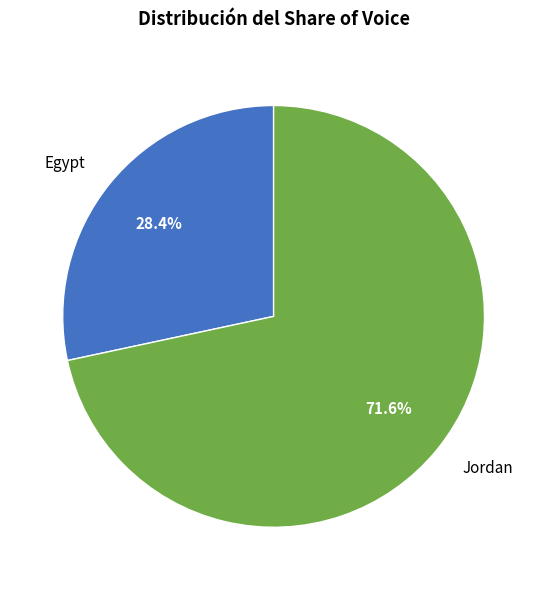

Is there any slice that represents more than half of the pie?

Yes